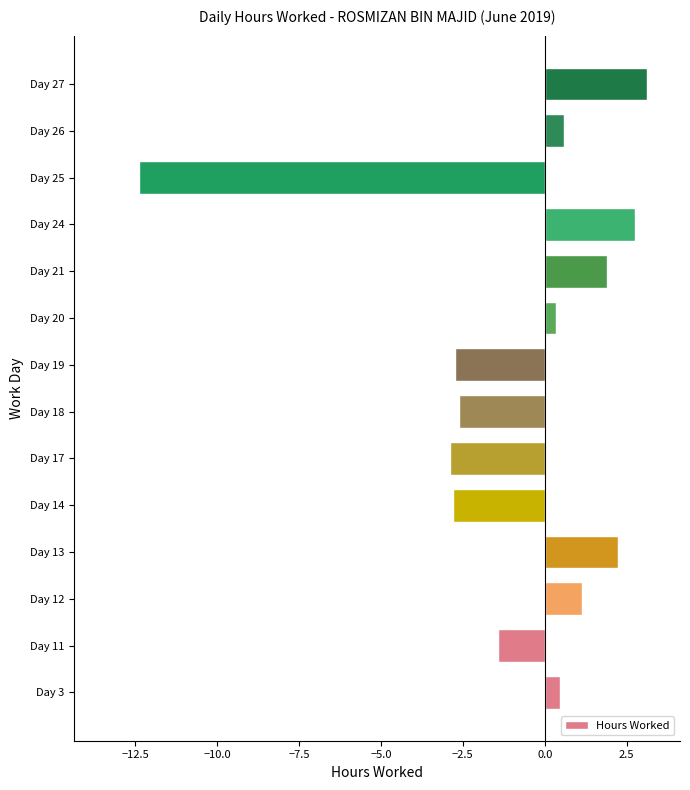

What is the sum of all values?

-12.4